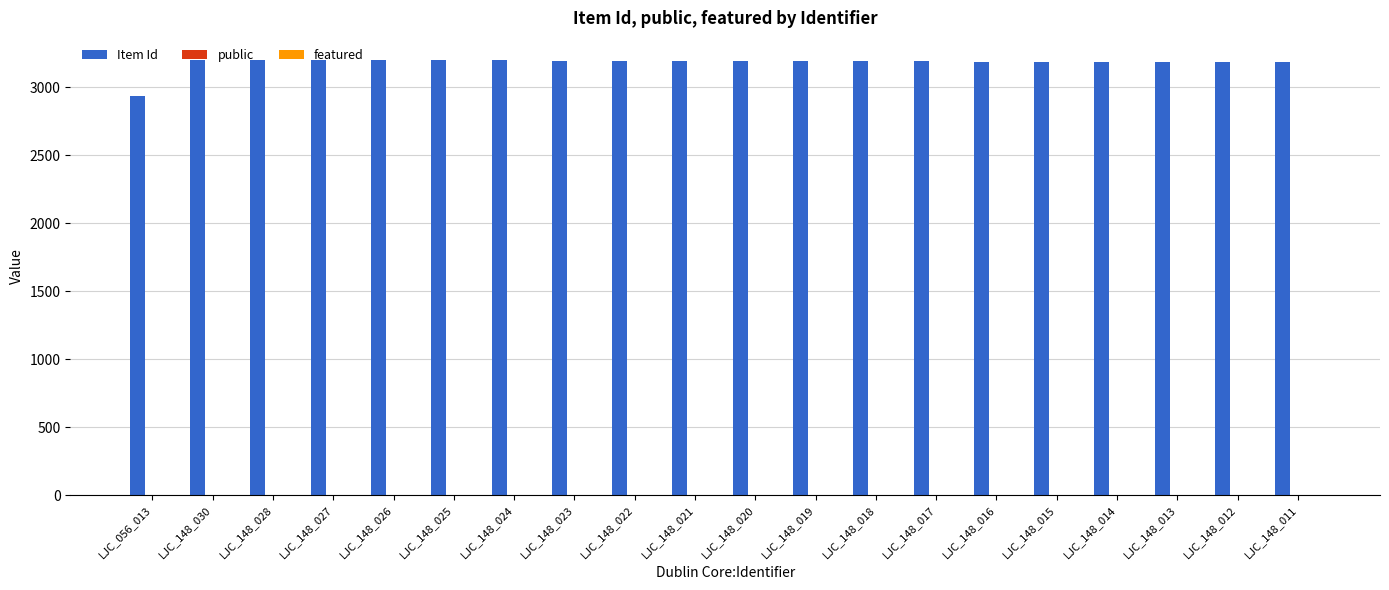

Which series has the largest total across all categories?

Item Id